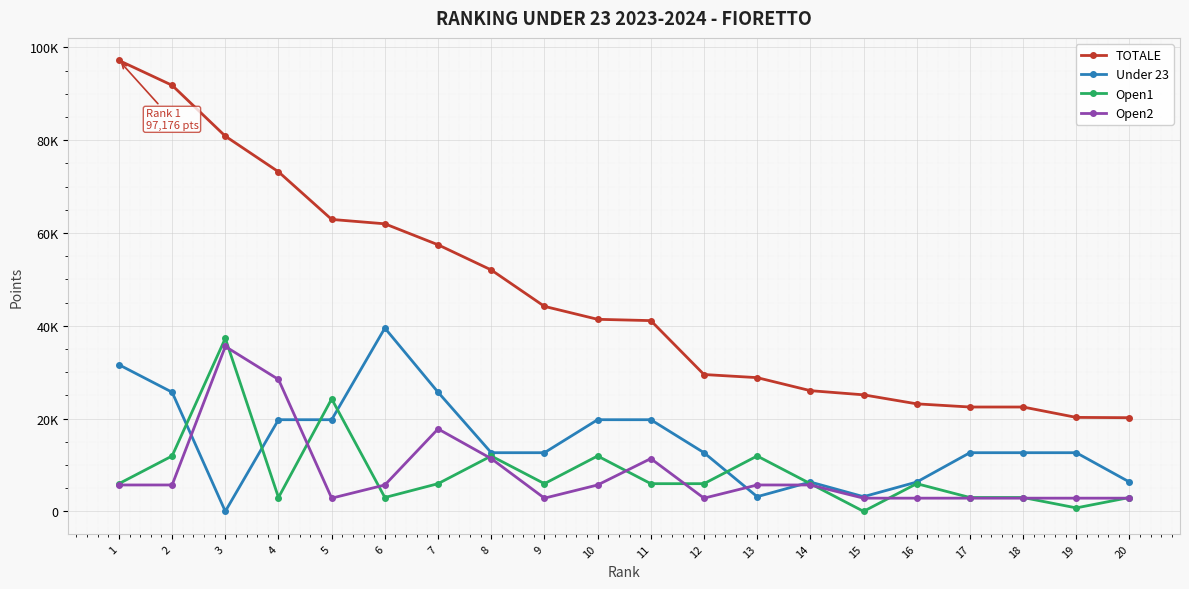

List the labels in order of Under 23 value, smallest first.

3, 15, 13, 16, 14, 20, 19, 17, 9, 18, 12, 8, 10, 4, 11, 5, 2, 7, 1, 6